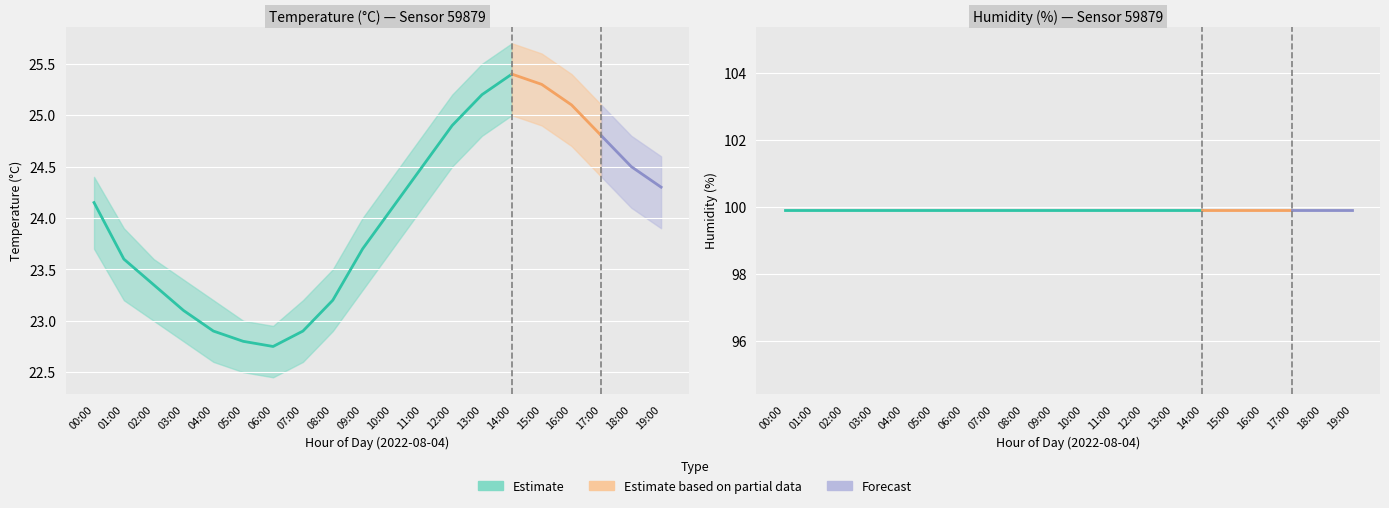

How many lines are shown in the chart?

6